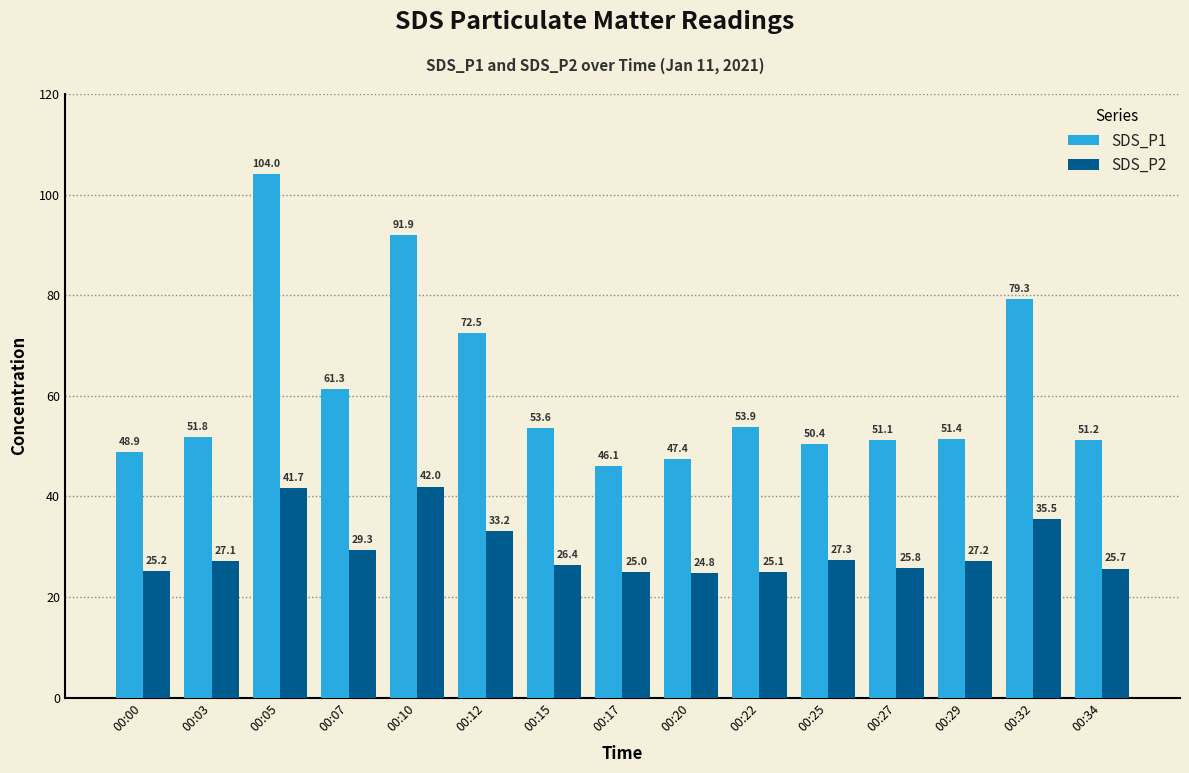

Which series has the widest spread of values?

SDS_P1